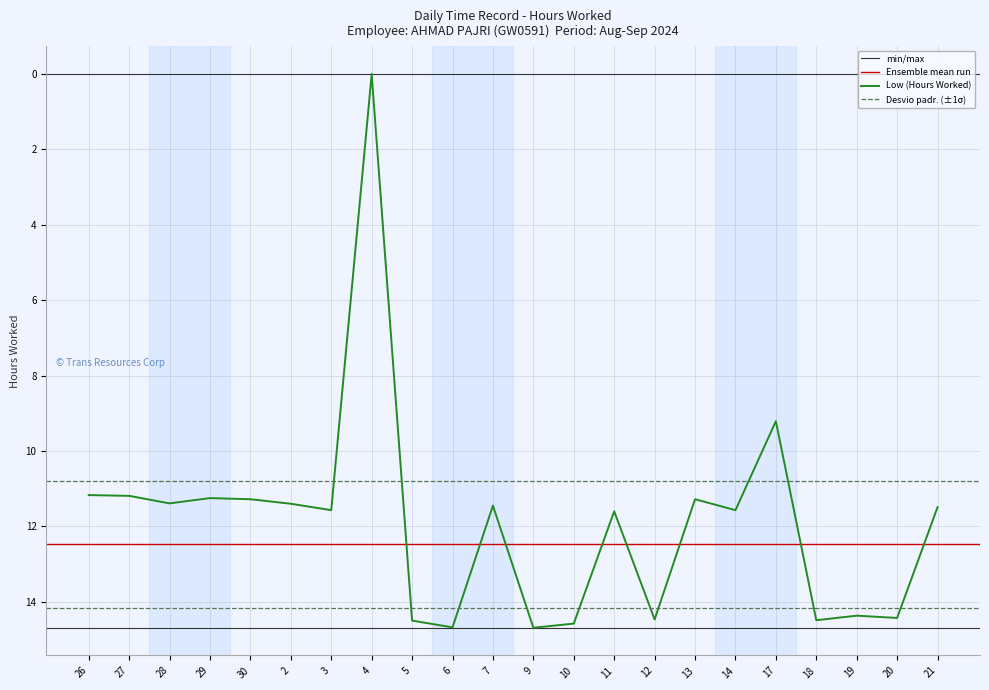

What position from the right is 13?

7